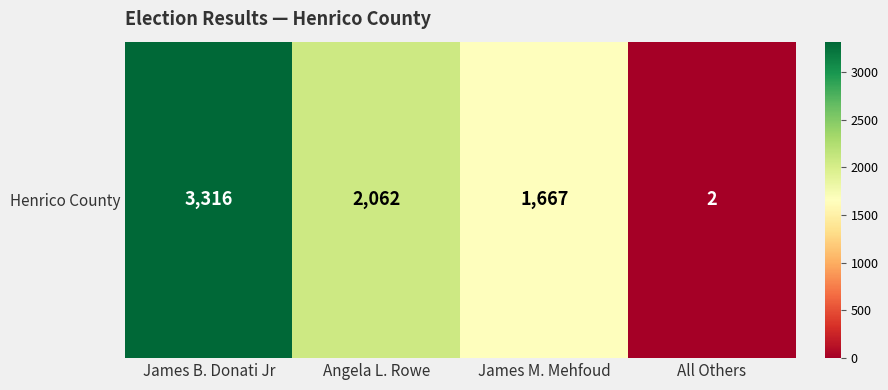

Count the number of categories in the chart.

4